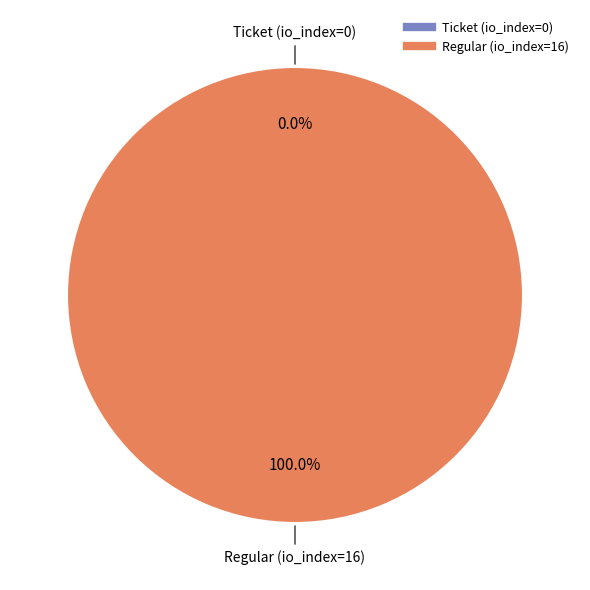

Count the number of slices in the pie.

2